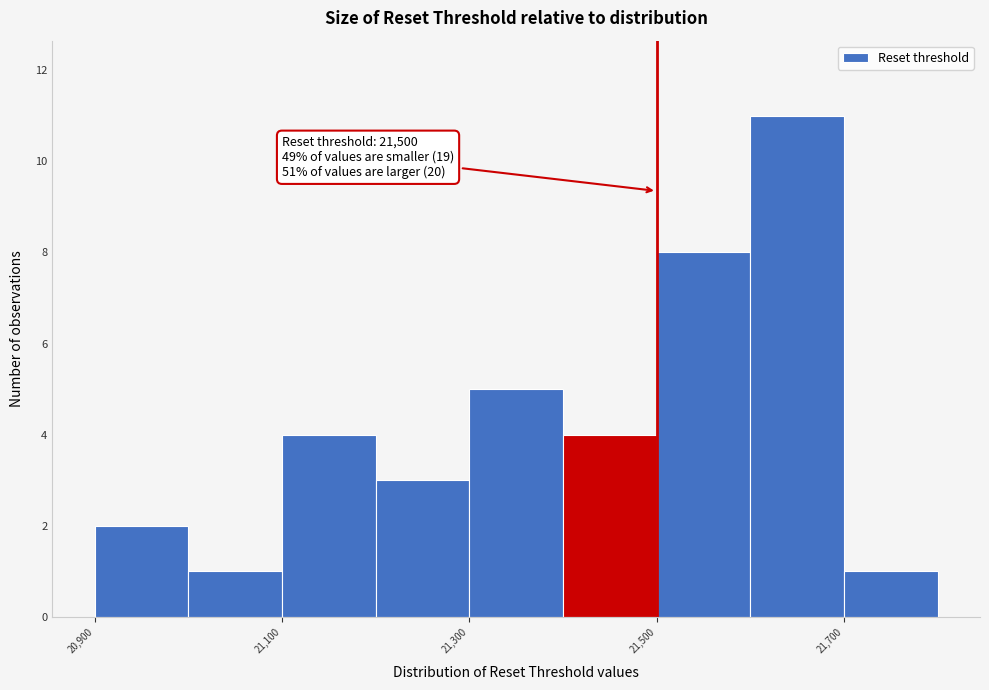

Over which range of the x-axis is the bar tallest?

21600 to 21700